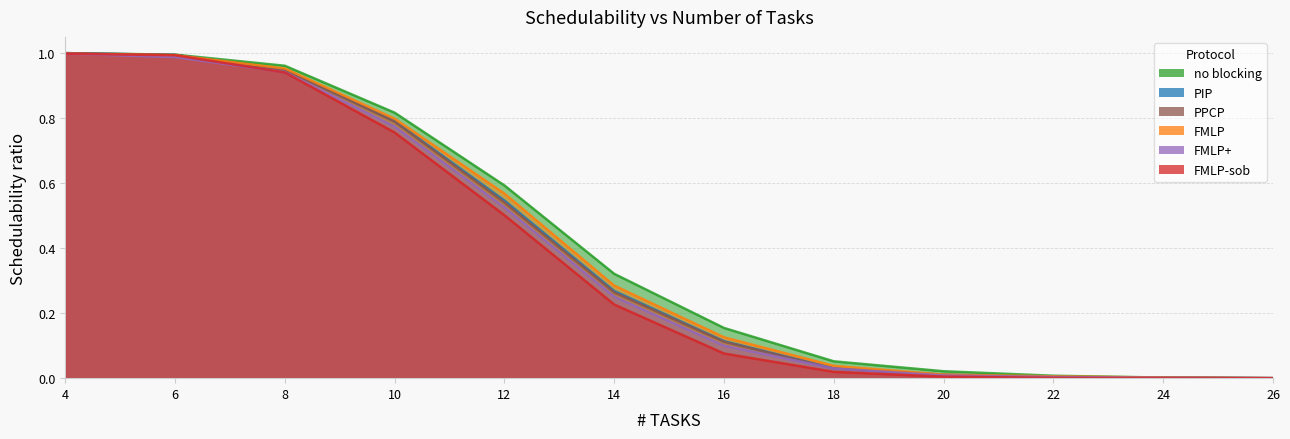

Reading left to right, list all the values displayed in this chart.

no blocking: 1.0	1.0	1.0	0.8	0.6	0.3	0.2	0.1	0.0	0.0	0.0	0.0
PIP: 1.0	1.0	0.9	0.8	0.5	0.3	0.1	0.0	0.0	0.0	0.0	0.0
FMLP: 1.0	1.0	1.0	0.8	0.6	0.3	0.1	0.0	0.0	0.0	0.0	0.0
FMLP+: 1.0	1.0	0.9	0.8	0.5	0.3	0.1	0.0	0.0	0.0	0.0	0.0
PPCP: 1.0	1.0	0.9	0.8	0.5	0.3	0.1	0.0	0.0	0.0	0.0	0.0
FMLP-sob: 1.0	1.0	0.9	0.8	0.5	0.2	0.1	0.0	0.0	0.0	0.0	0.0